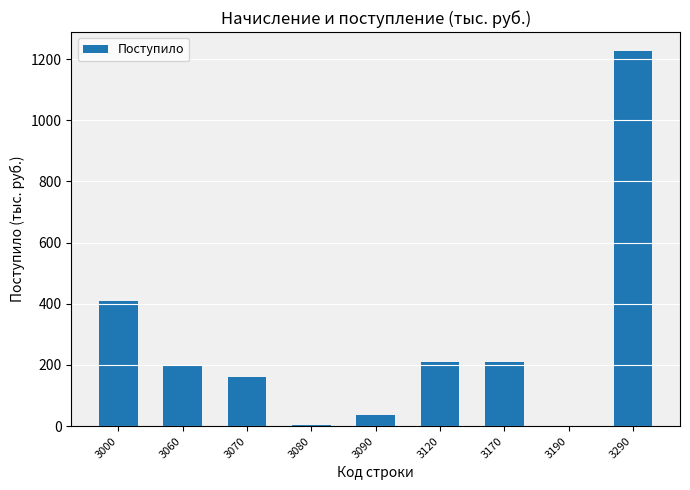

Are the bars horizontal?

No